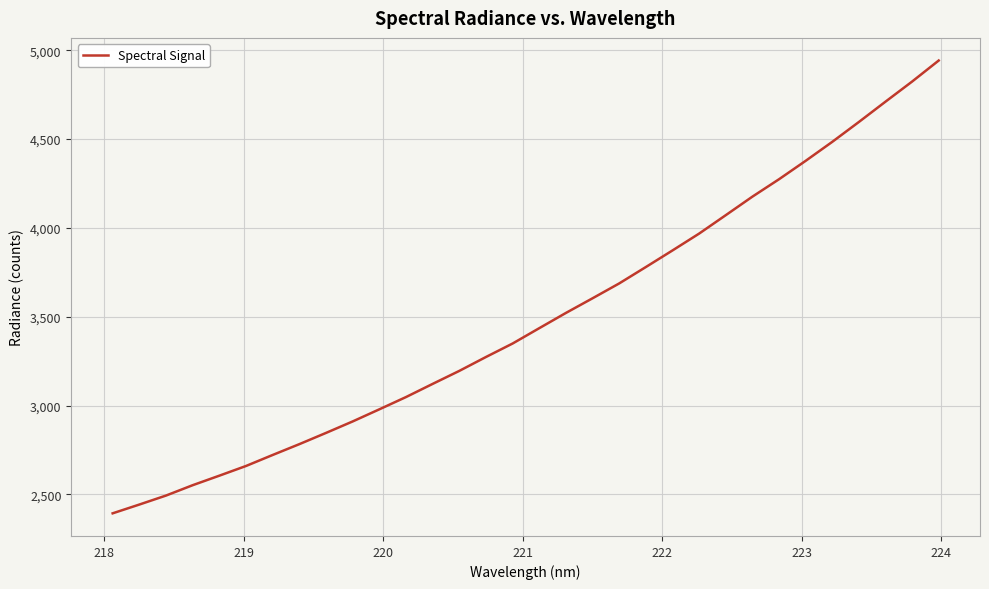

What is the smallest value displayed?

2393.6